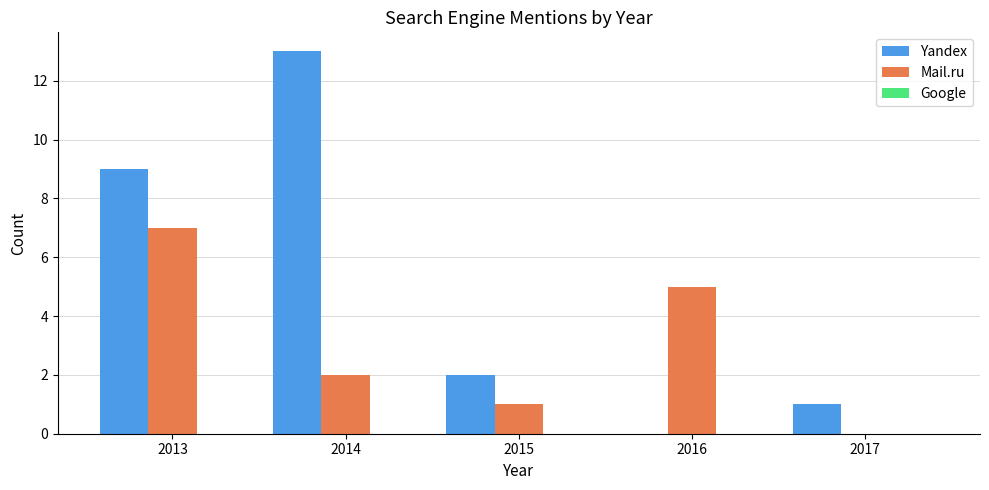

How many series are shown in this chart?

2